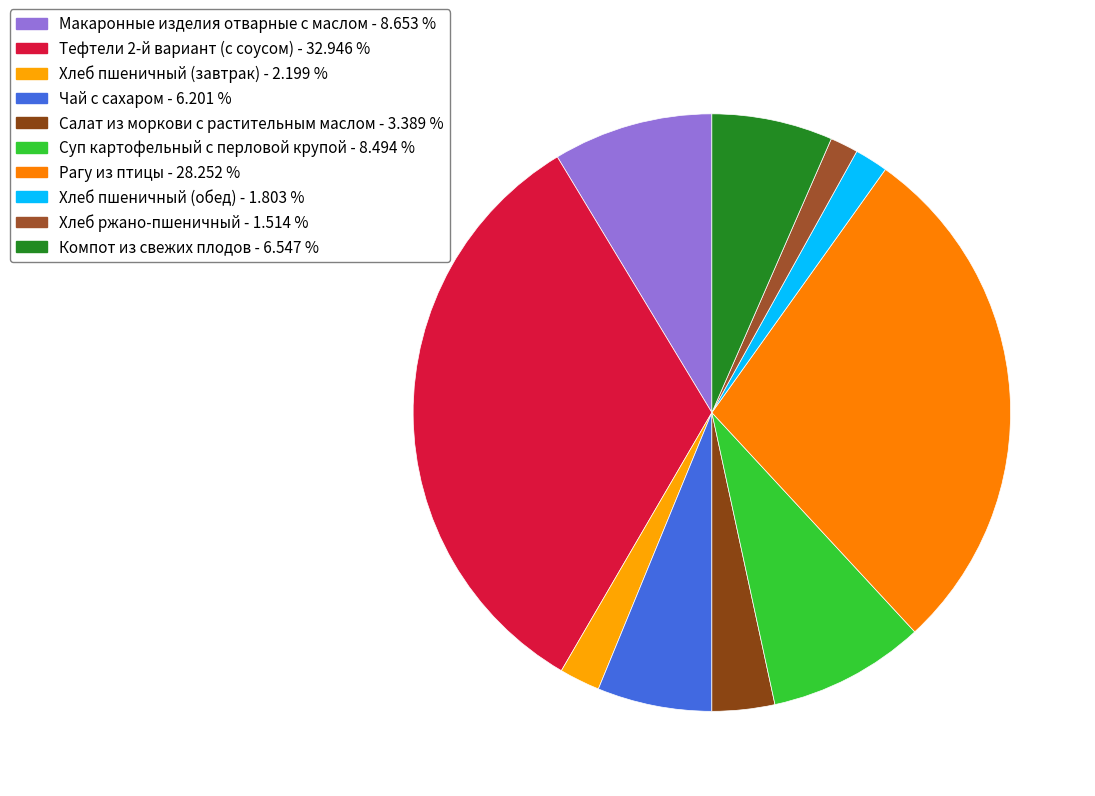

Rank the categories by value from lowest to highest.

Хлеб ржано-пшеничный, Хлеб пшеничный (обед), Хлеб пшеничный (завтрак), Салат из моркови с растительным маслом, Чай с сахаром, Компот из свежих плодов, Суп картофельный с перловой крупой, Макаронные изделия отварные с маслом, Рагу из птицы, Тефтели 2-й вариант (с соусом)